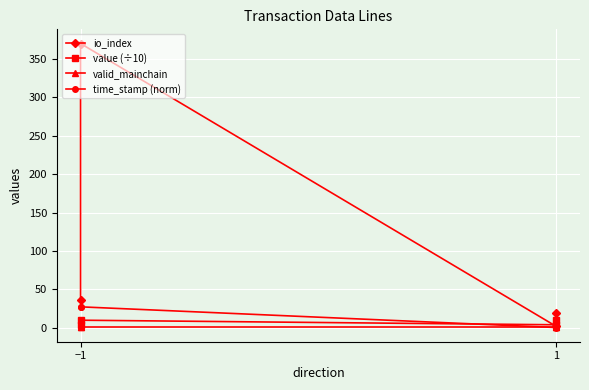

True or false: io_index and time_stamp (norm) intersect in this chart.

False